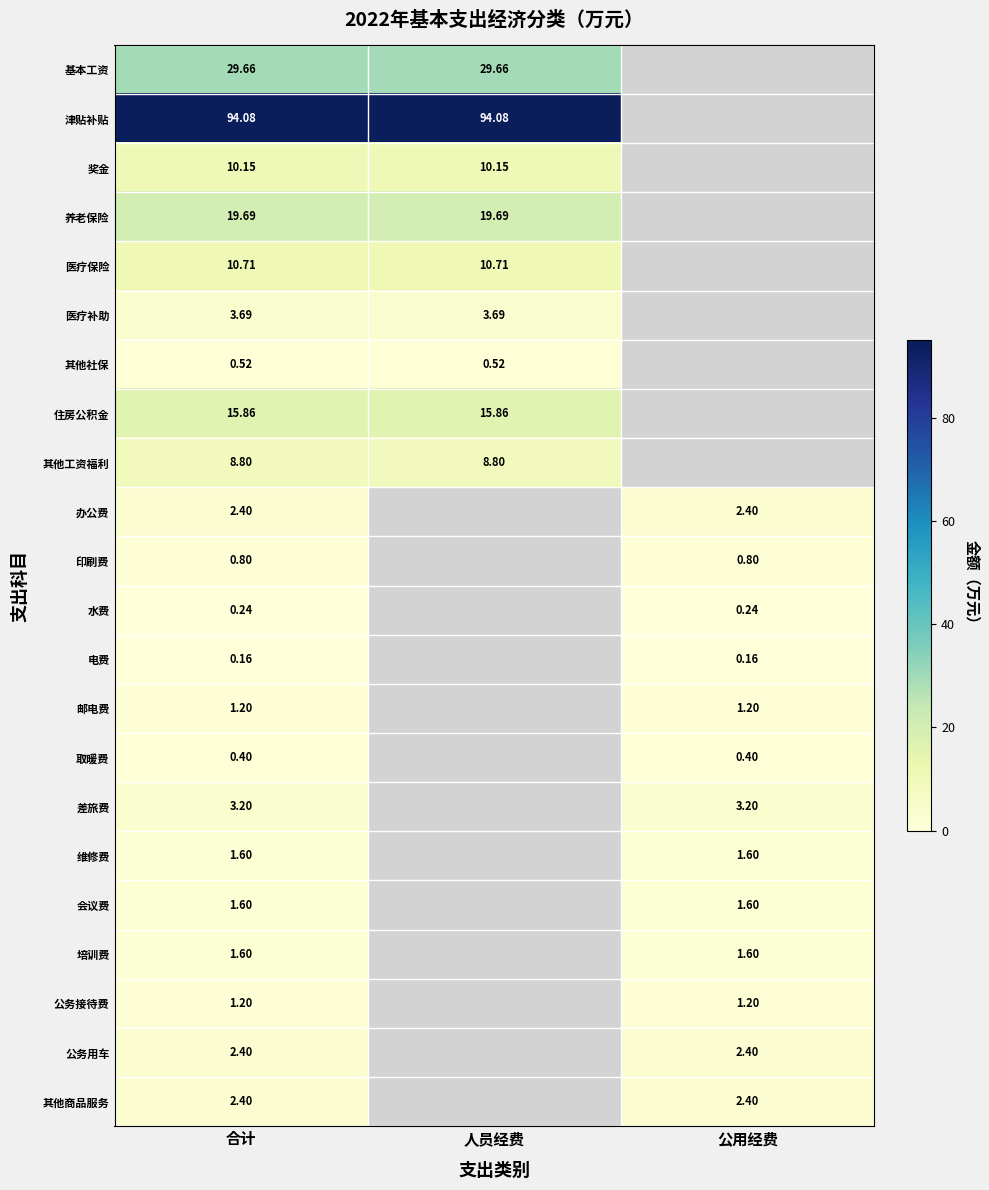

How many series are shown in this chart?

22